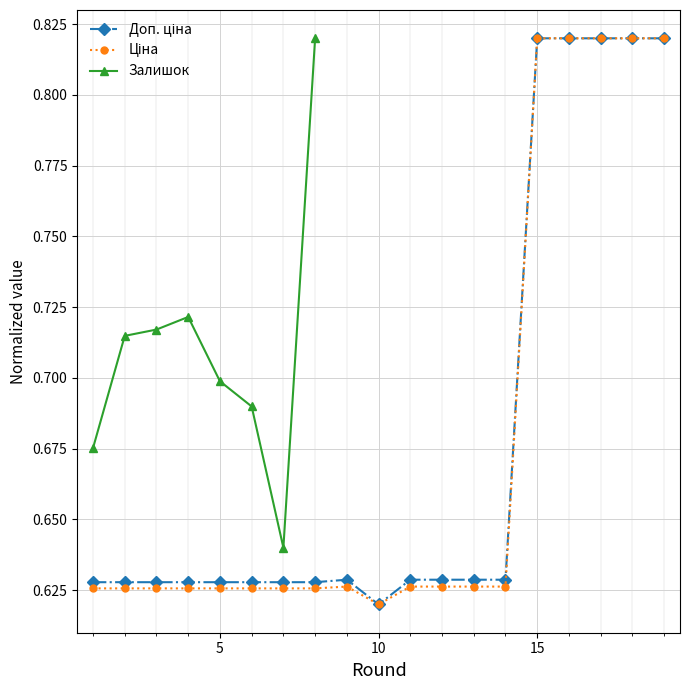

True or false: Доп. ціна and Ціна intersect in this chart.

False